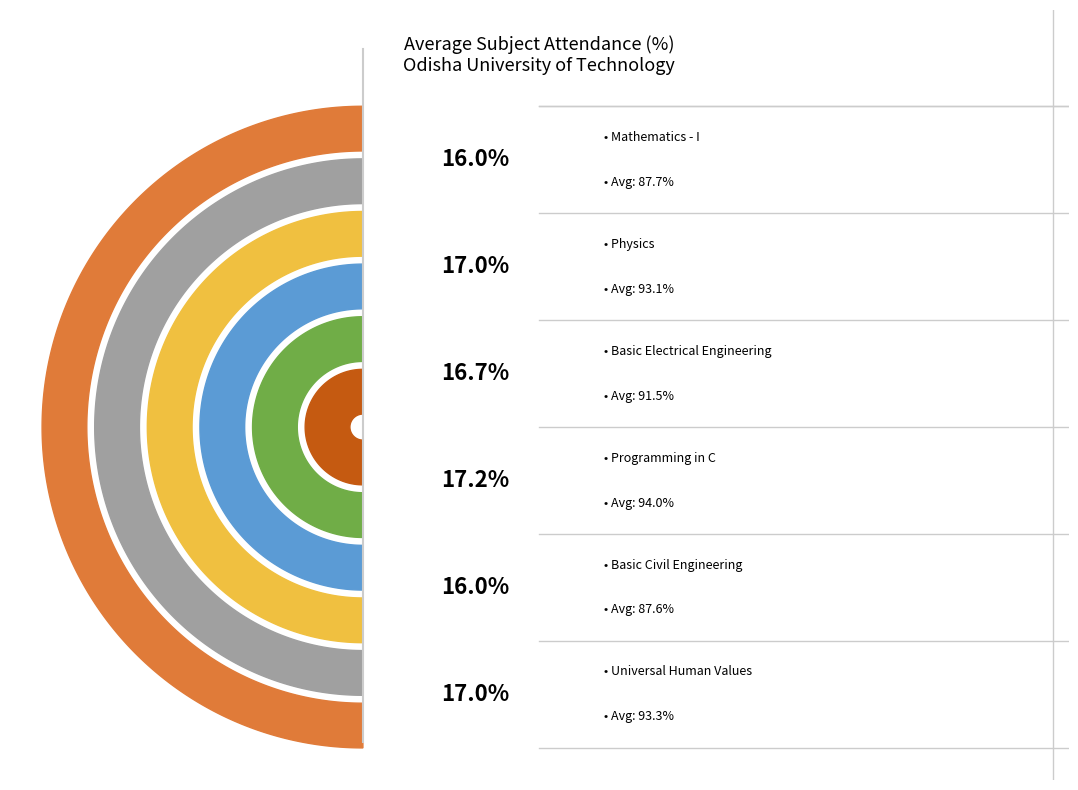

Rank the categories by value from lowest to highest.

Basic Civil Engineering, Mathematics - I, Basic Electrical Engineering, Universal Human Values, Physics, Programming in C